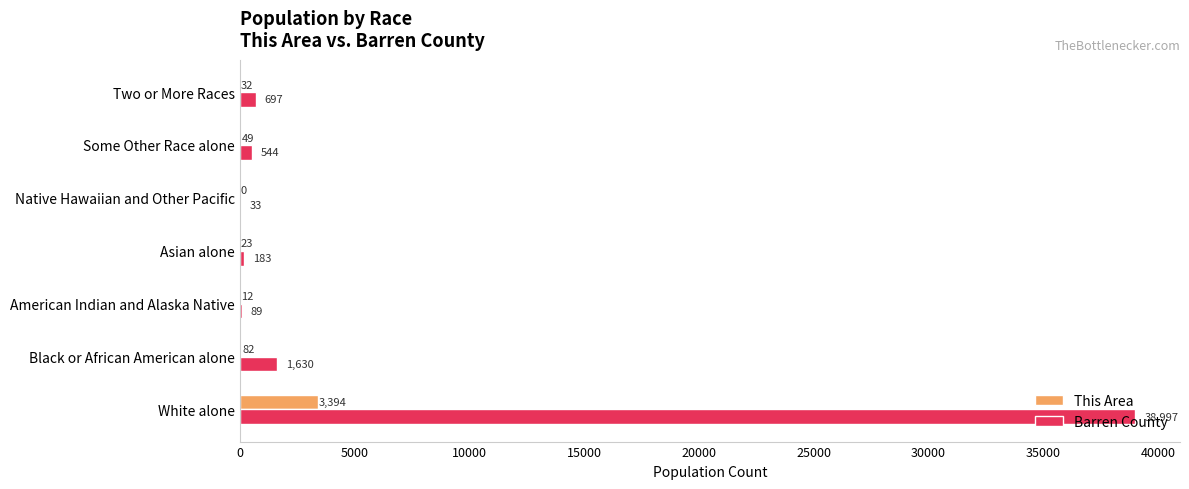

Which series changed the most between Asian alone and Native Hawaiian and Other Pacific?

Barren County